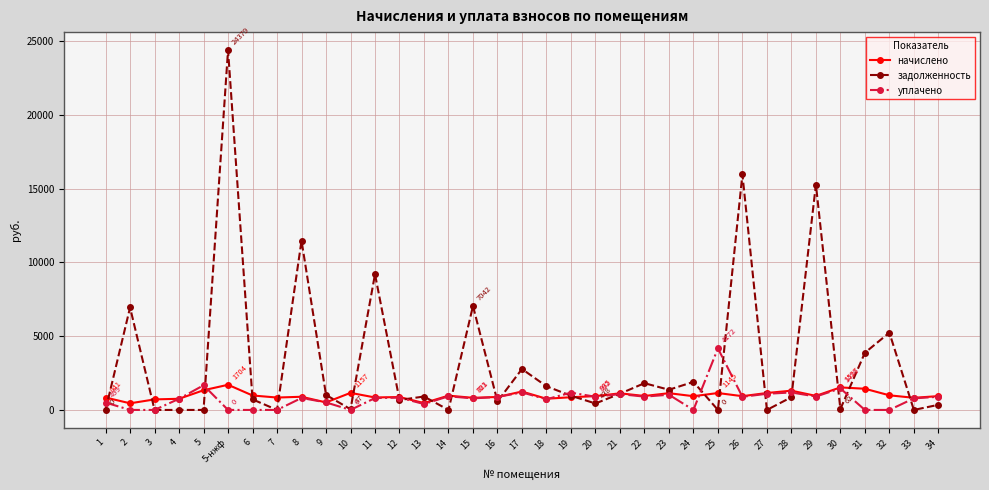

Where is задолженность nearest to the value 12189?

8